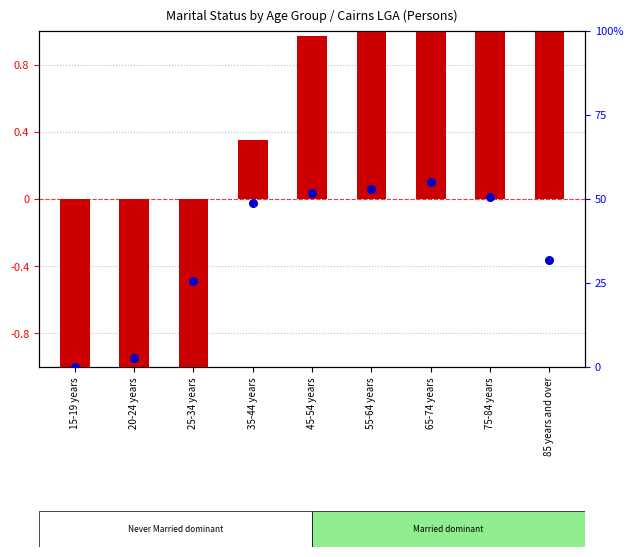

What is the total value across all series at 55-64 years?

53.9